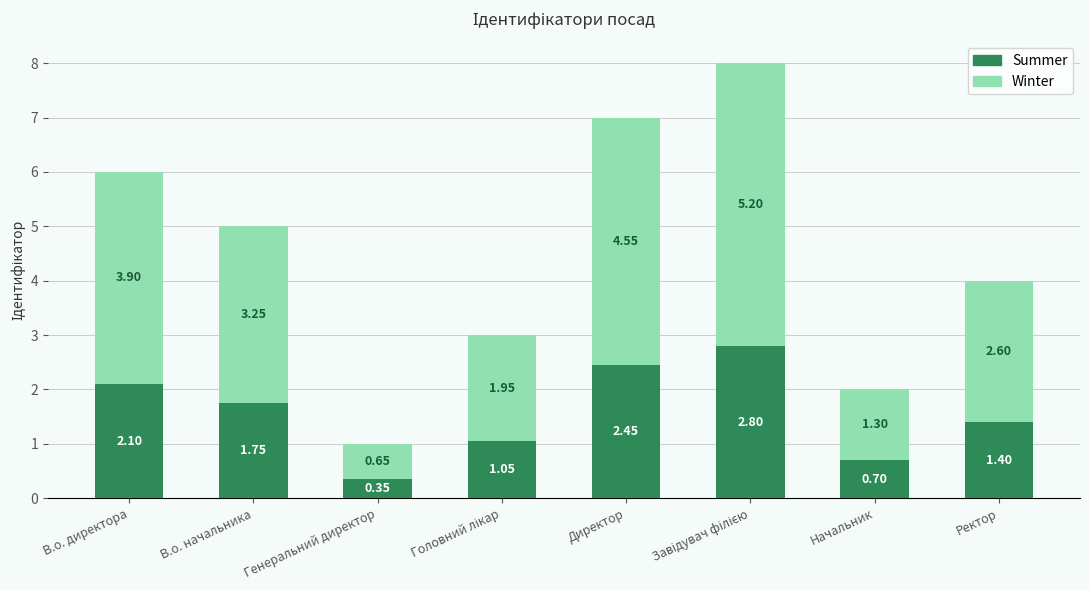

What is the total value across all series at Директор?

7.0